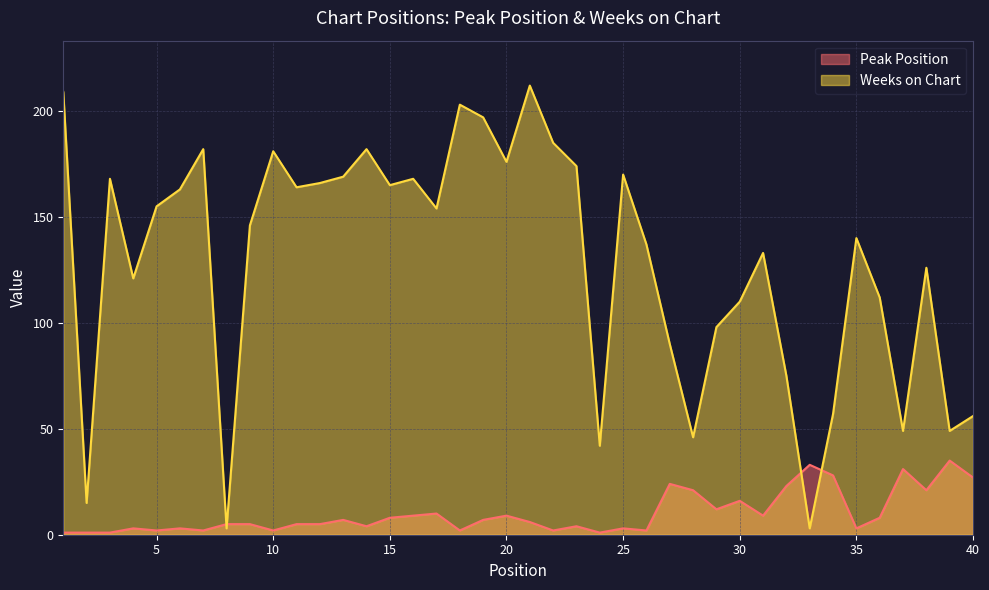

The value of Weeks on Chart at 11 is 246. True or false?

False